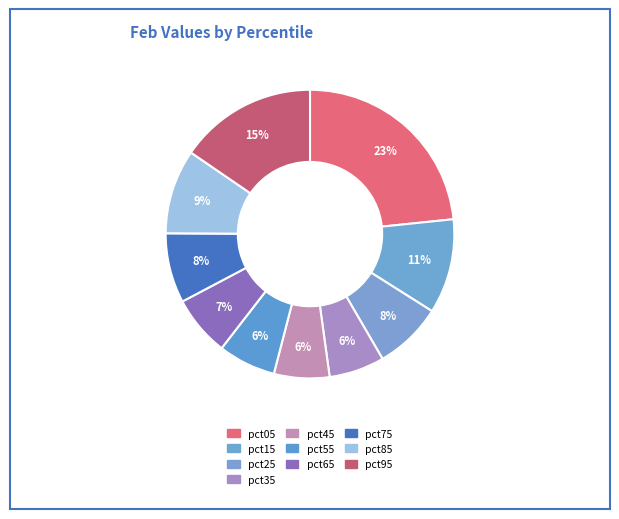

Is pct65 the majority of the pie?

No